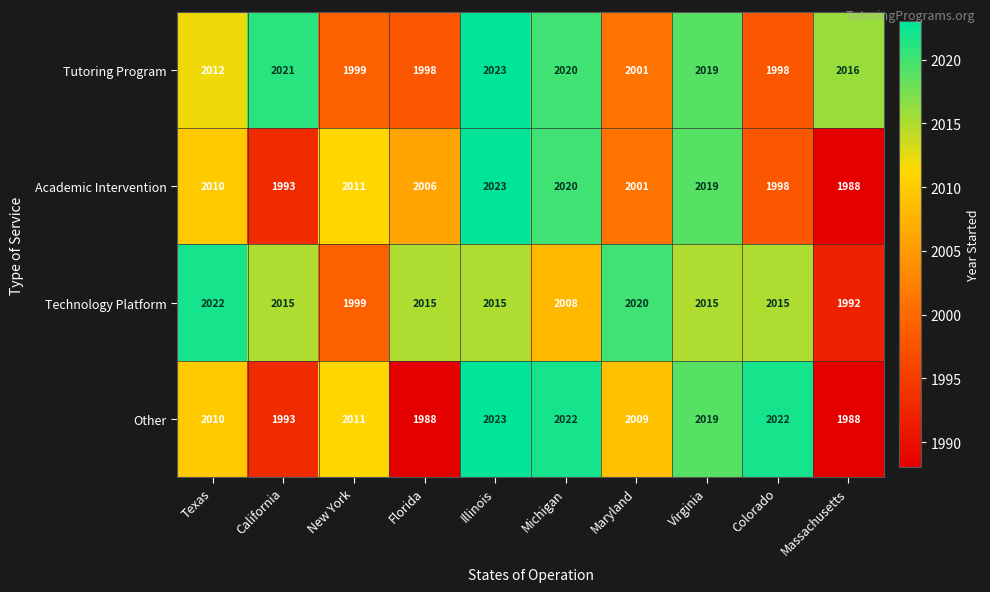

What is the difference between the highest and lowest values at Illinois?

8